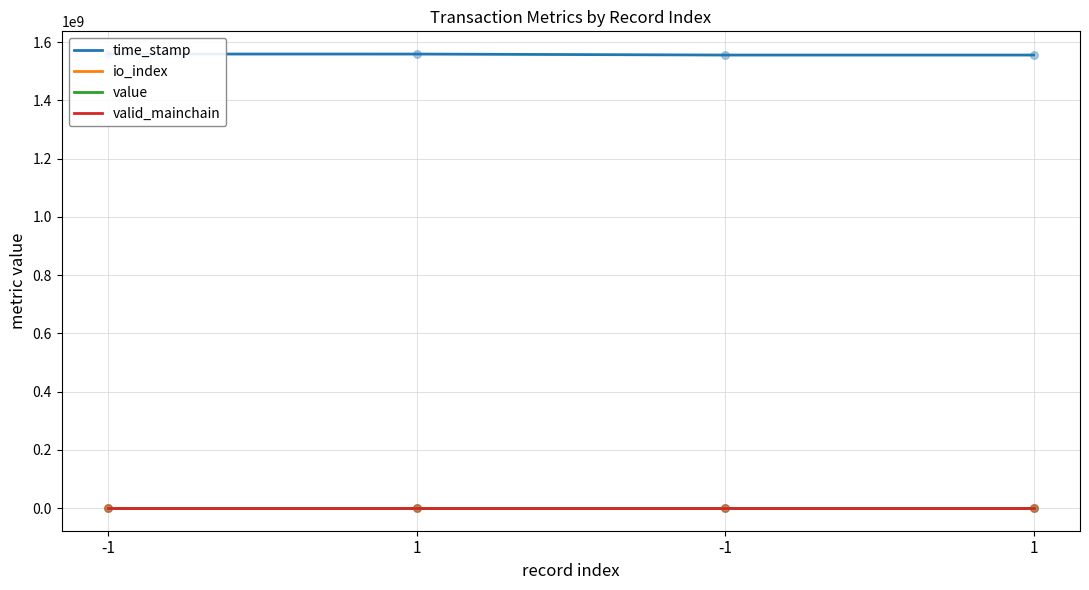

Which series has the largest Y range (max minus min)?

time_stamp